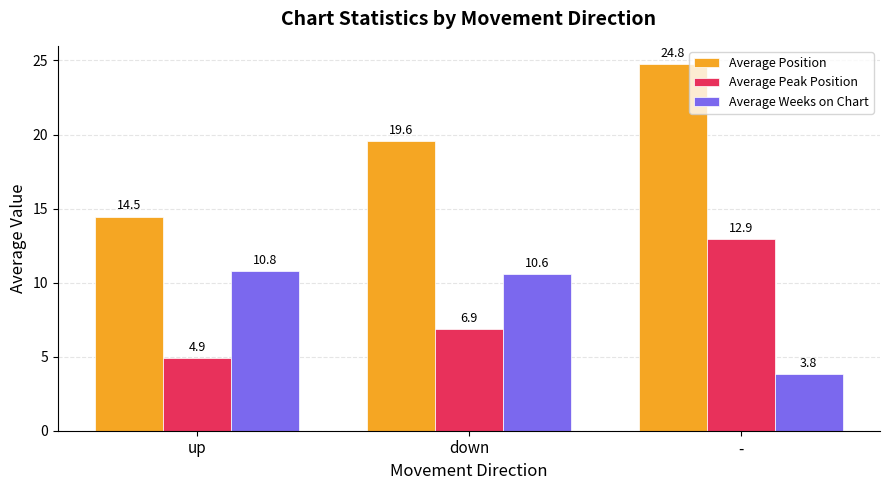

What are all the series names shown in the legend?

Average Position, Average Peak Position, Average Weeks on Chart